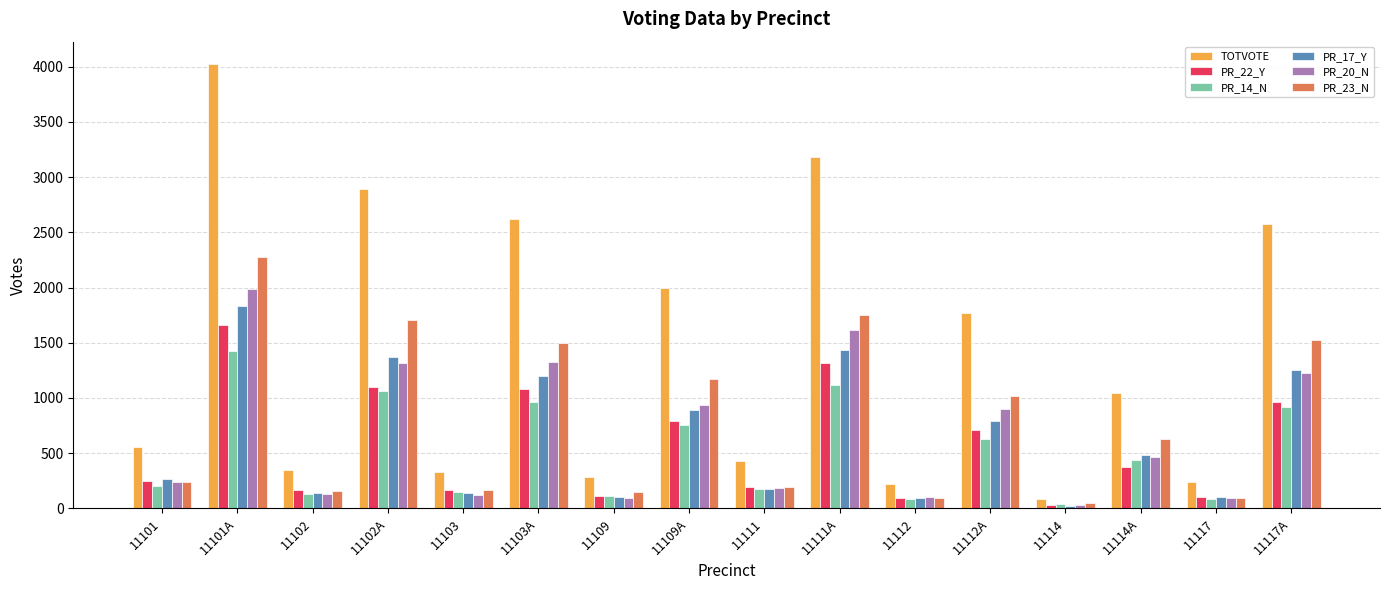

Which series changed the most between 11102A and 11103A?

TOTVOTE